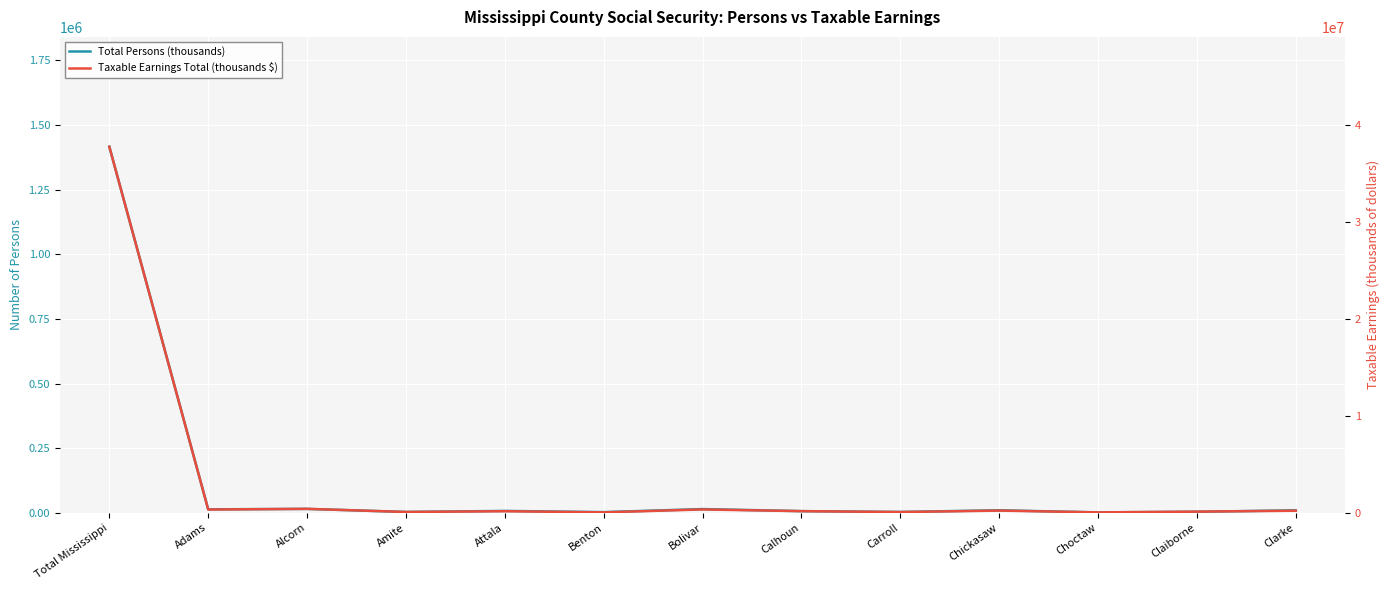

Reading right to left, list all the values displayed in this chart.

Total Persons (thousands): 9977	4421	1948	10173	3602	6873	14871	2971	7686	3683	15527	13766	1415425
Taxable Earnings Total (thousands $): 226113	129751	54310	238538	87860	179866	358613	54068	174589	93820	418137	348341	37745516